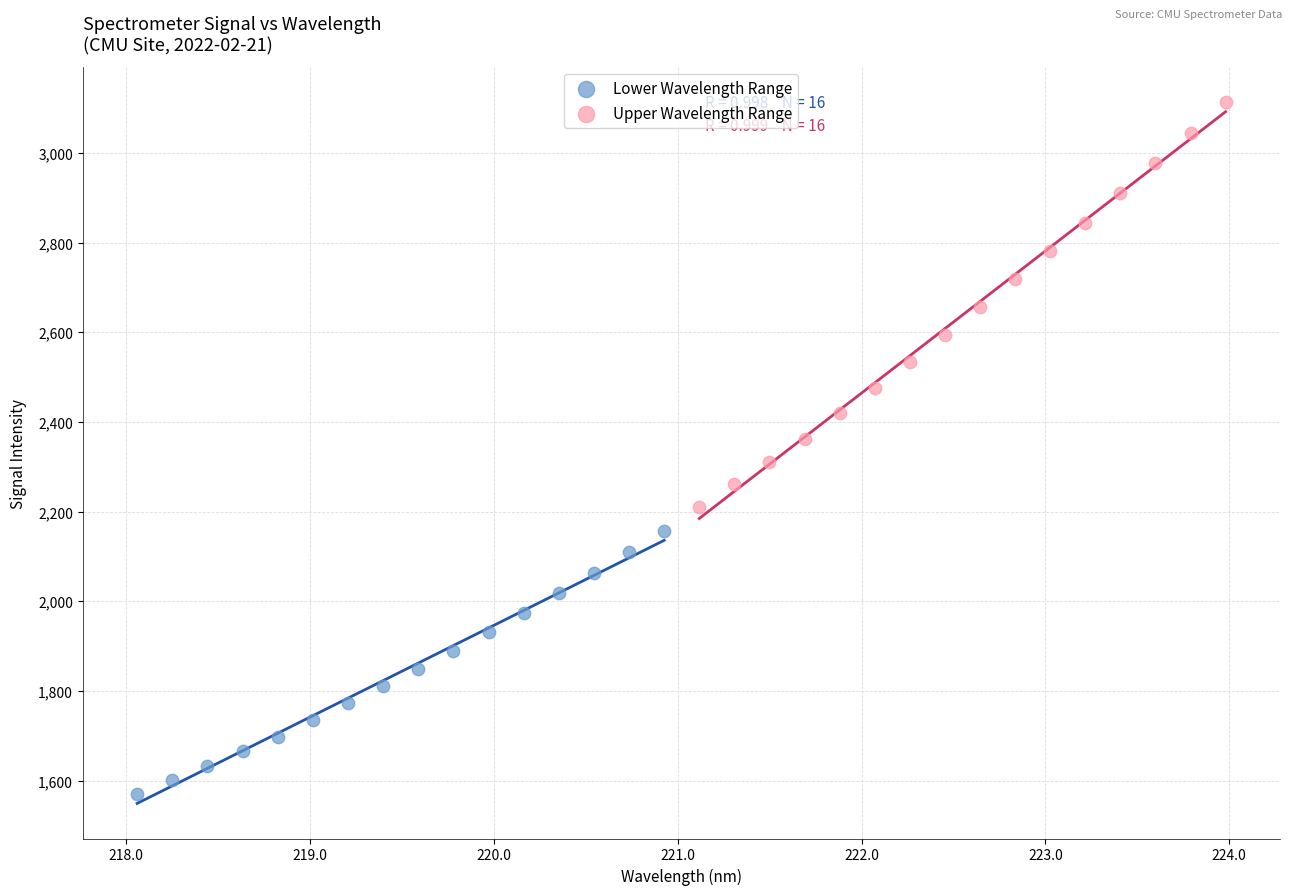

What are all the series names shown in the legend?

Lower Wavelength Range, Upper Wavelength Range